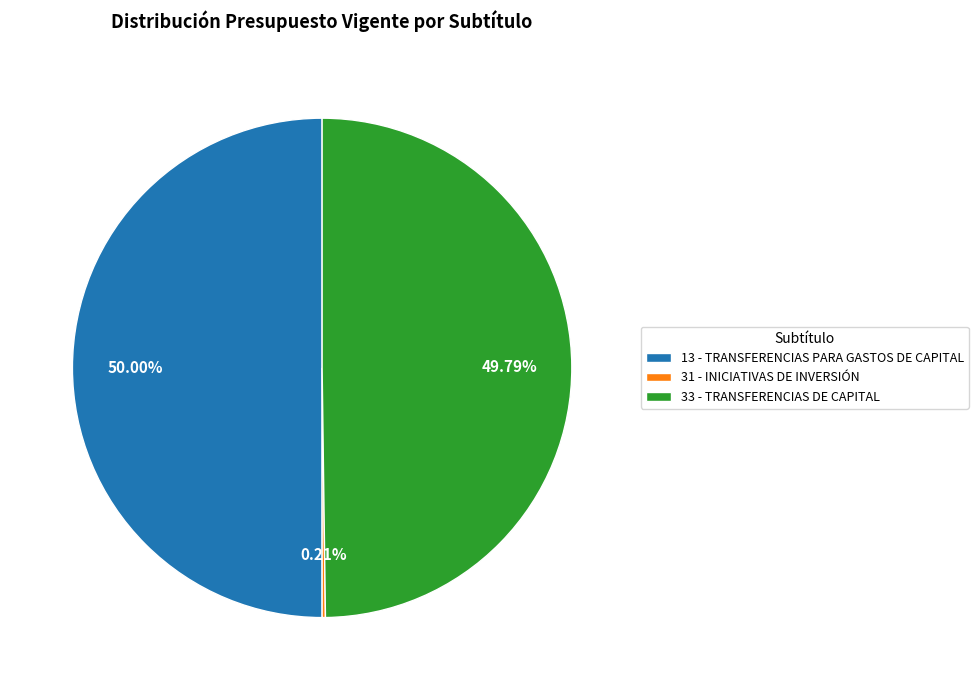

To the nearest percent, what is the difference between the largest and smallest slice percentages?

50%